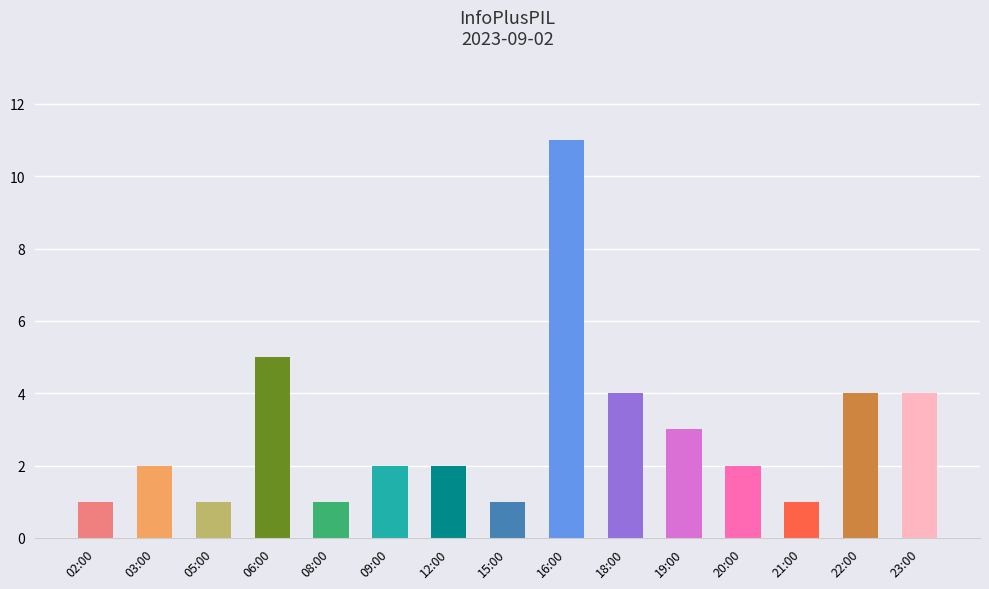

Is it true that the value at 12:00 is 2?

True